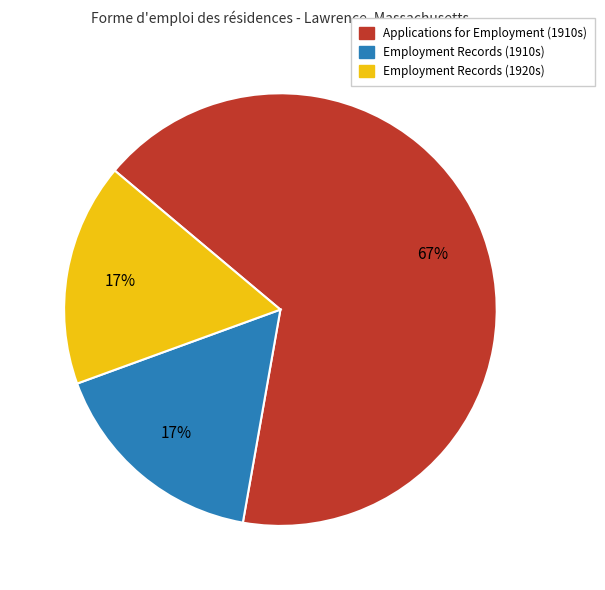

Which slice is the largest?

Applications for Employment (1910s)